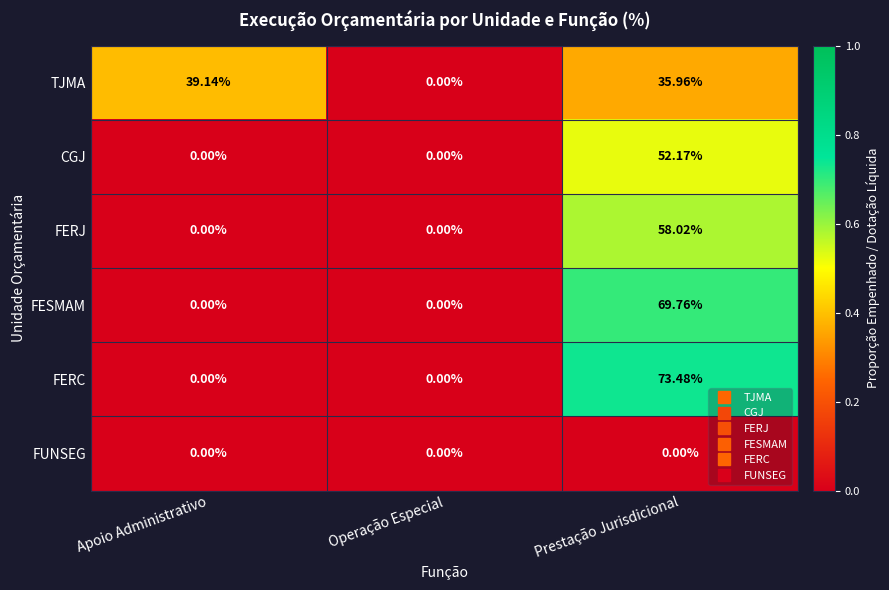

At which category is the sum across all series the highest?

Prestação Jurisdicional